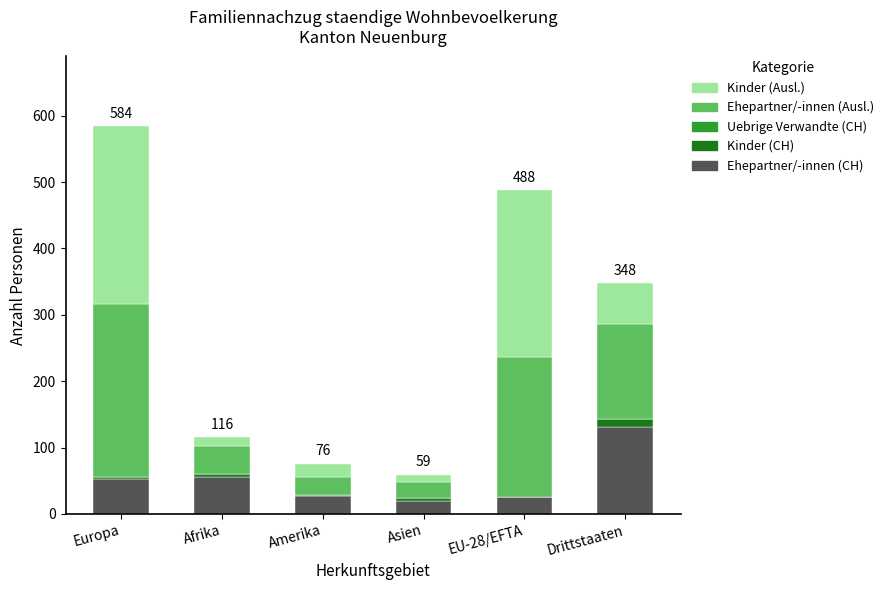

At which category is the sum across all series the highest?

Europa